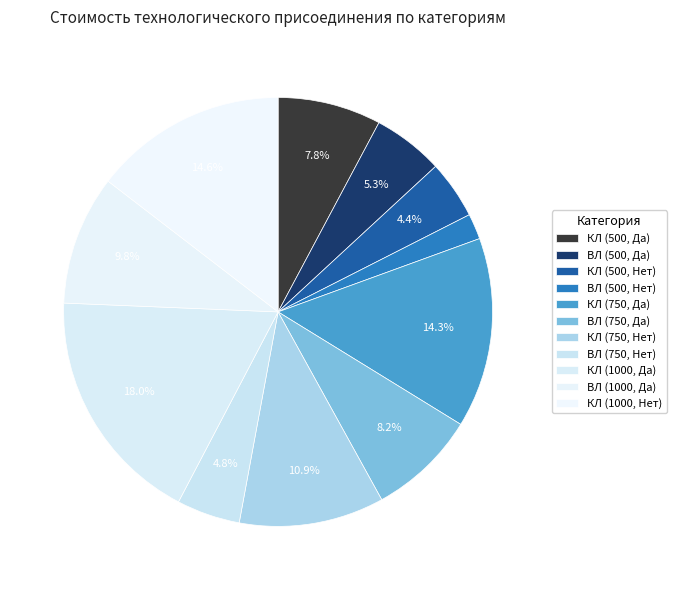

Is it true that КЛ (500, Нет) is 4% of the pie?

True